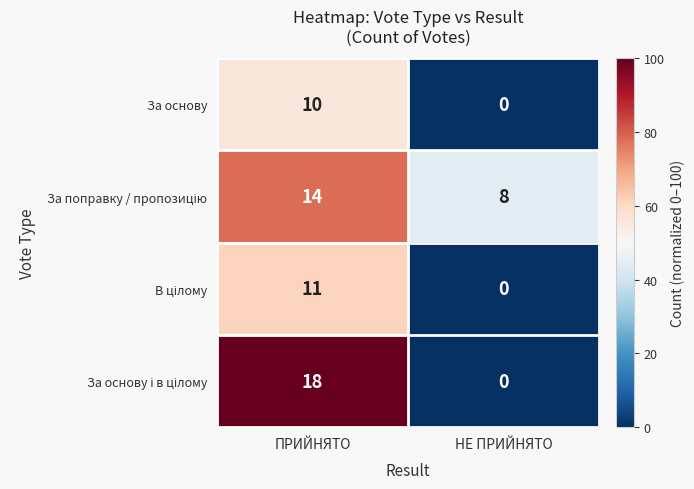

What is the difference between the За основу values at ПРИЙНЯТО and НЕ ПРИЙНЯТО?

10